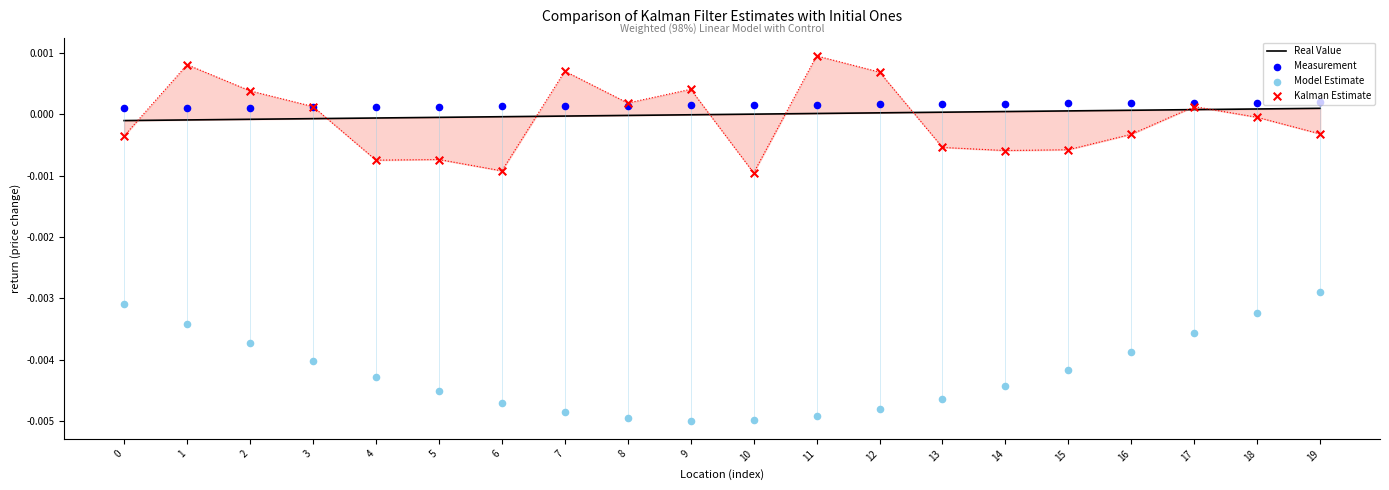

Which series reaches the minimum Y coordinate?

Model Estimate